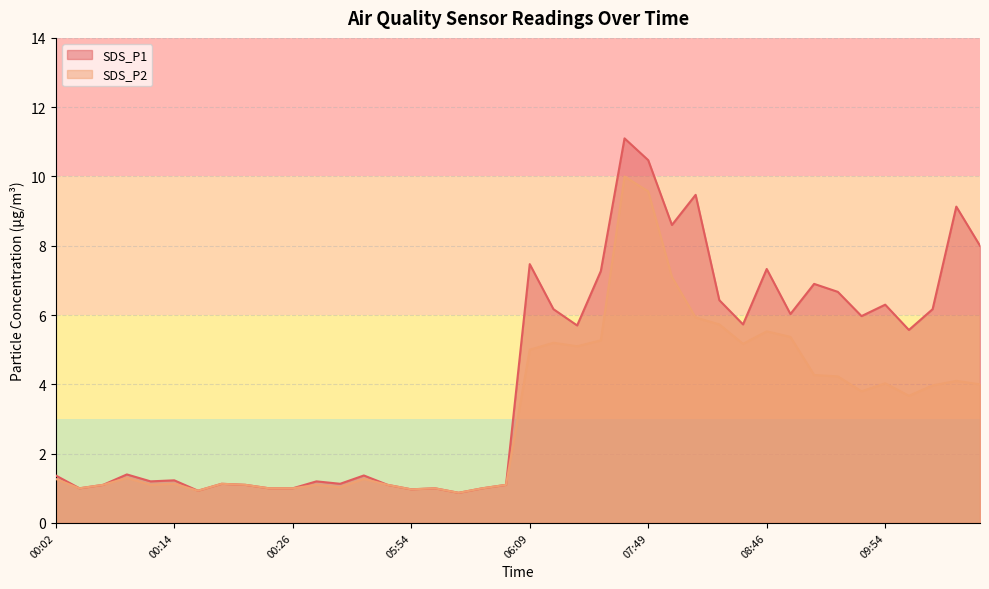

What are all the series names shown in the legend?

SDS_P1, SDS_P2